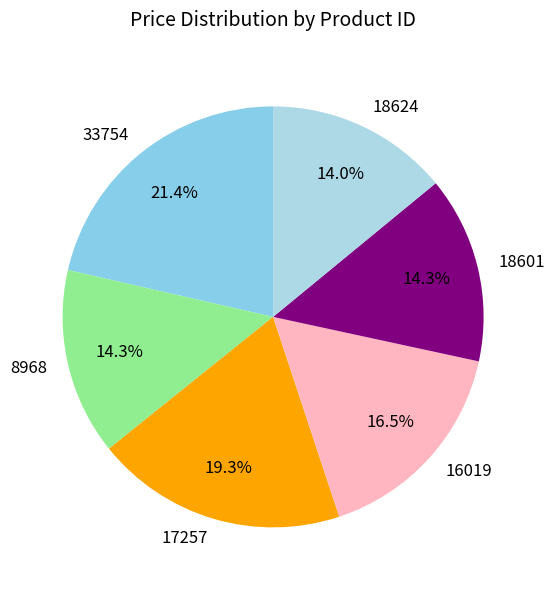

Does any single category account for the majority?

No